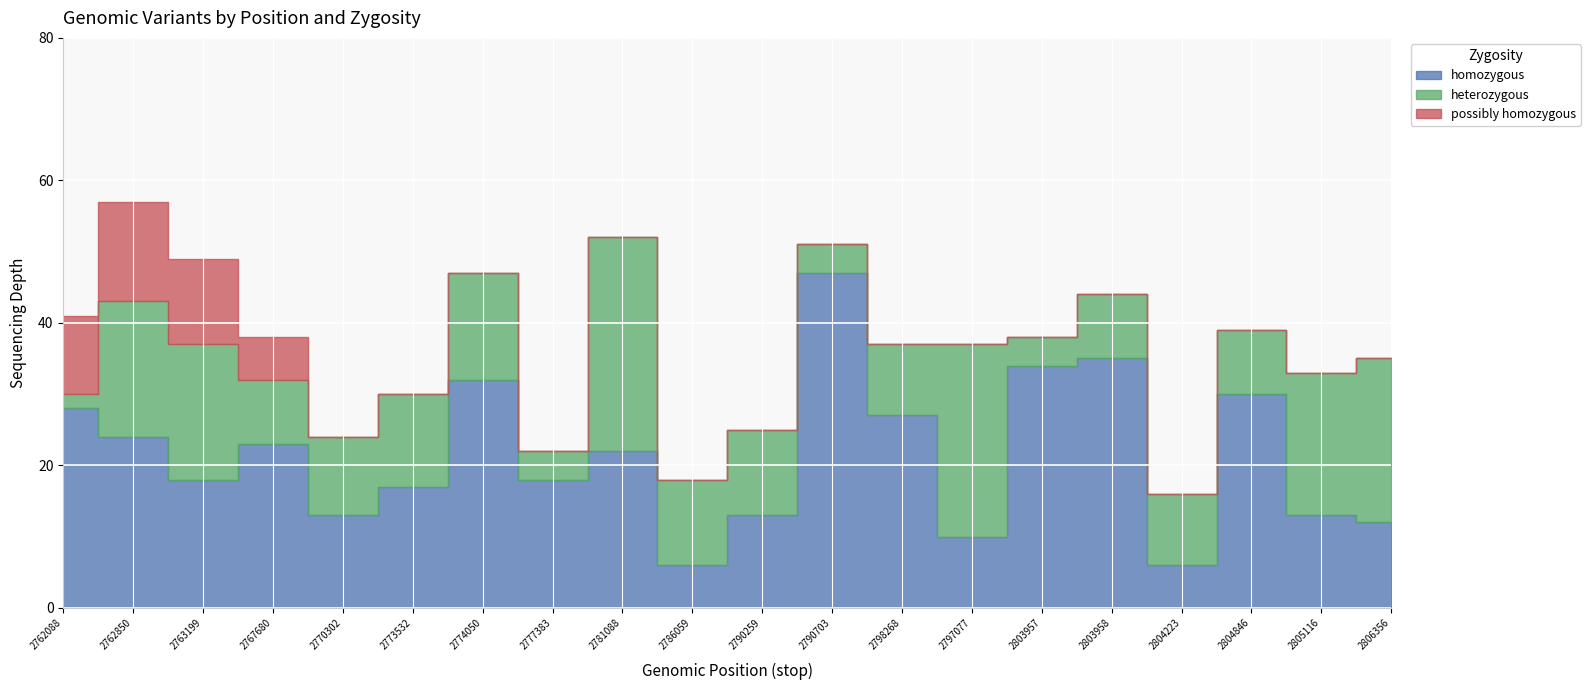

Where is the first local maximum for possibly homozygous?

2762850